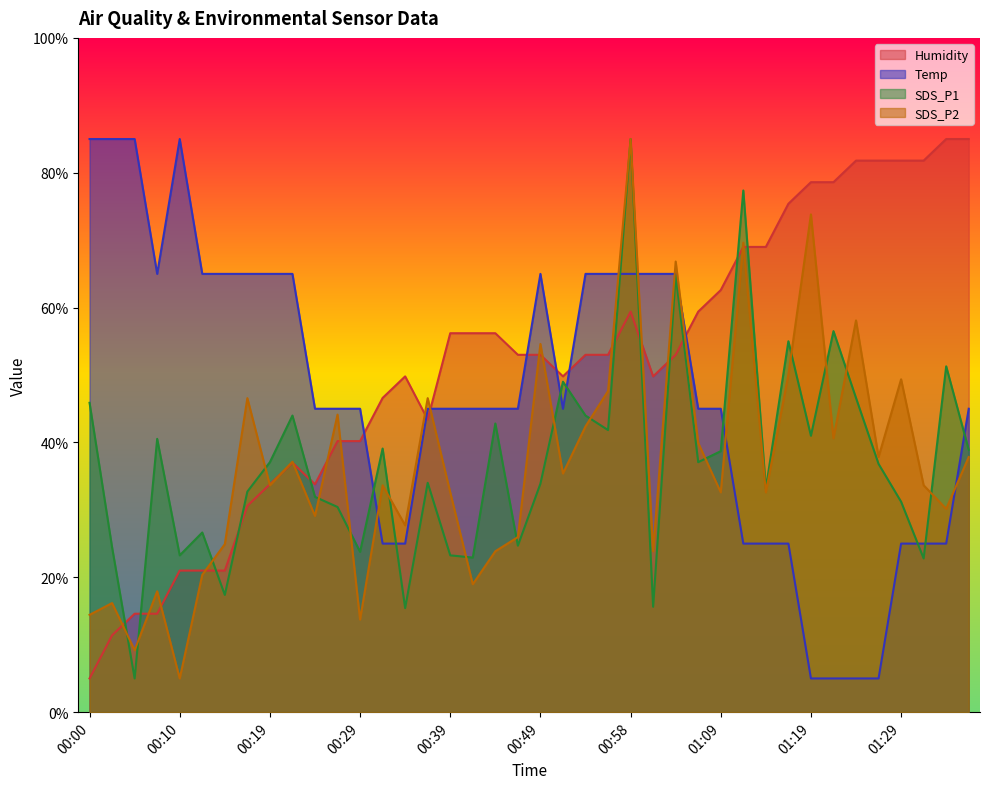

After their last crossing, which series has the higher values: Humidity or Temp?

Humidity